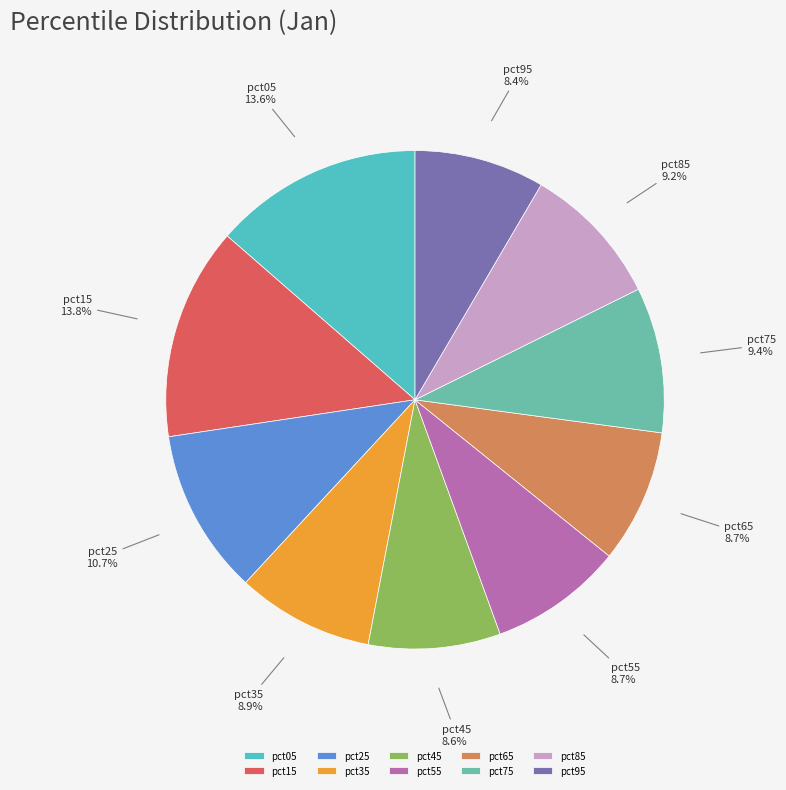

Do pct85 and pct45 together represent more than half of the pie?

No